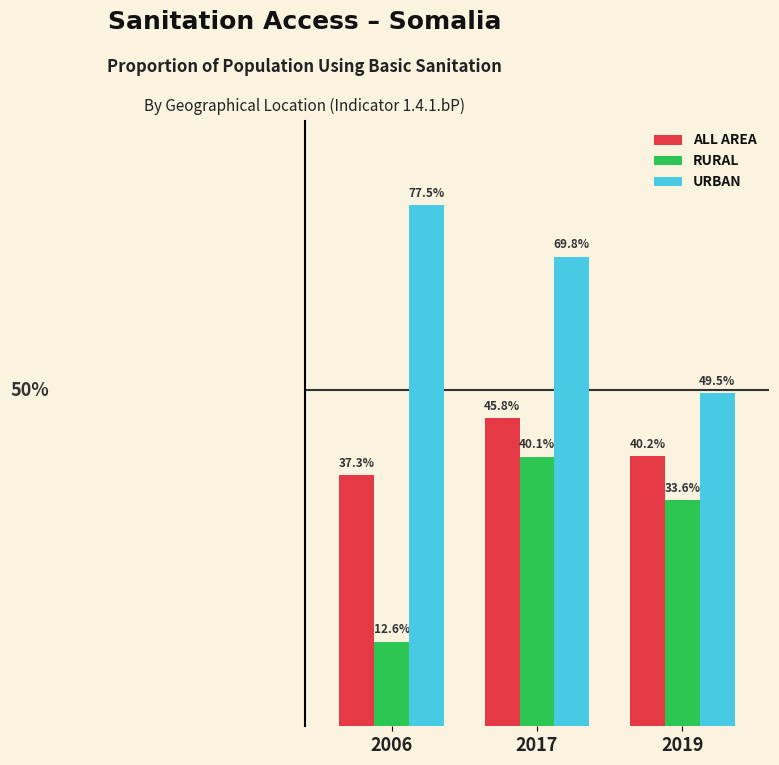

Does the chart contain stacked bars?

No